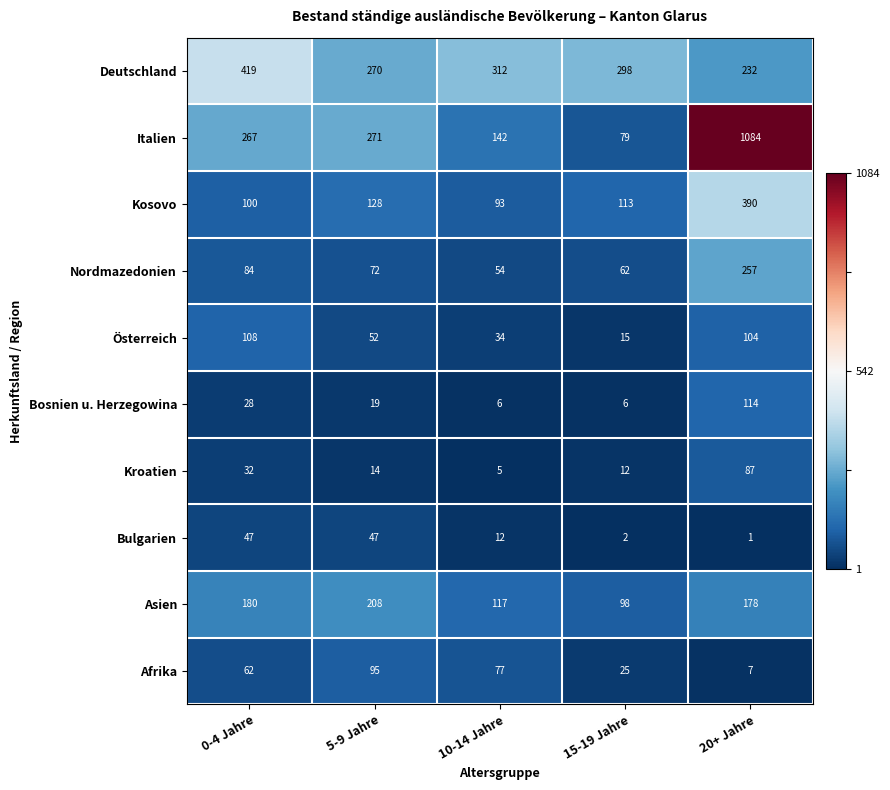

What is the average value of the Nordmazedonien series?

106